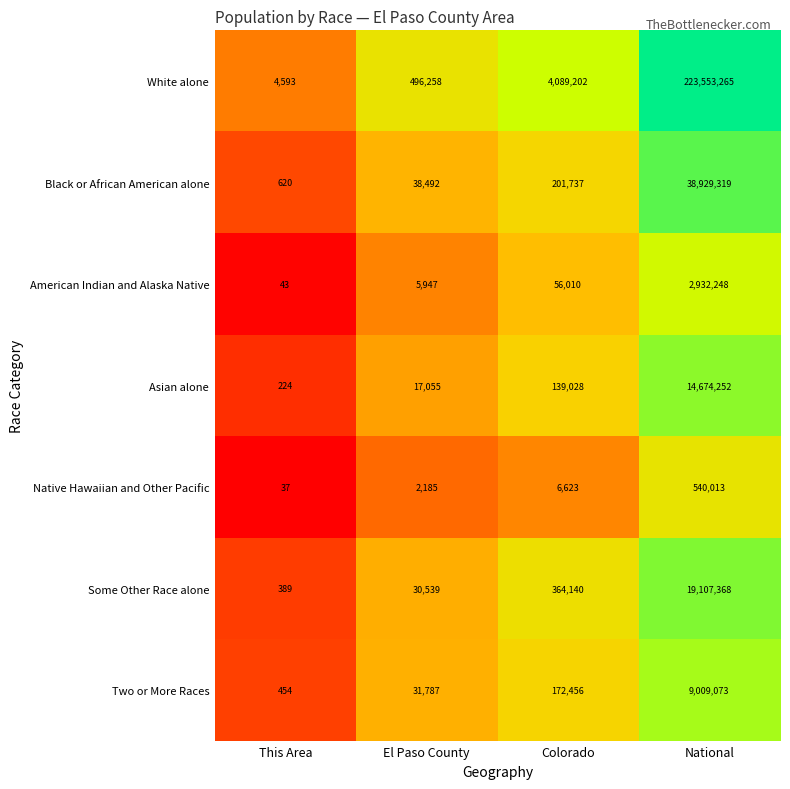

Where is Black or African American alone nearest to the value 19464969?

Colorado